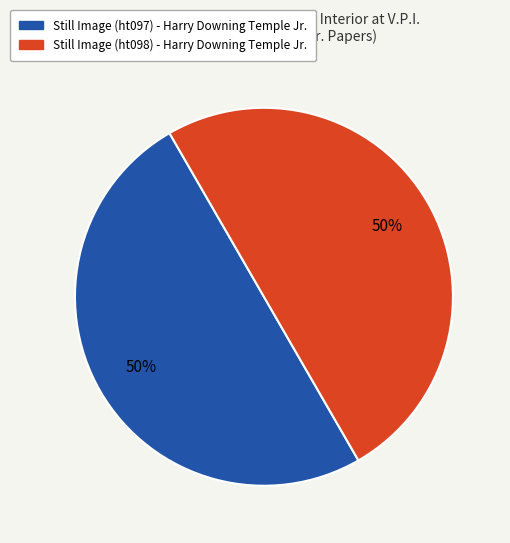

Count the number of slices in the pie.

2